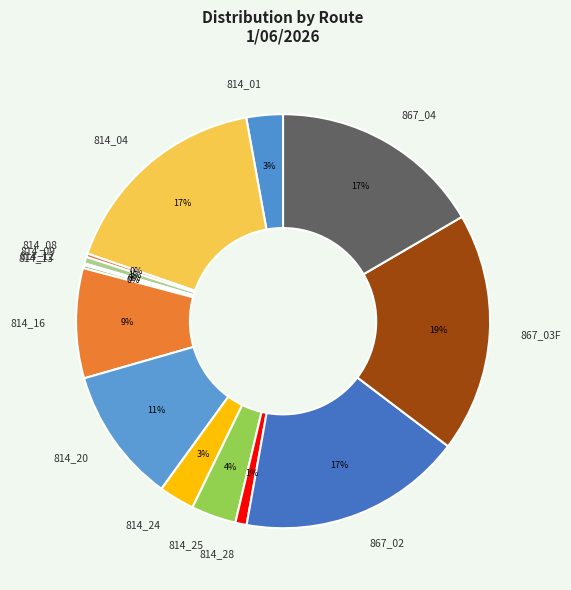

Does 867_02 account for over 50% of the chart?

No